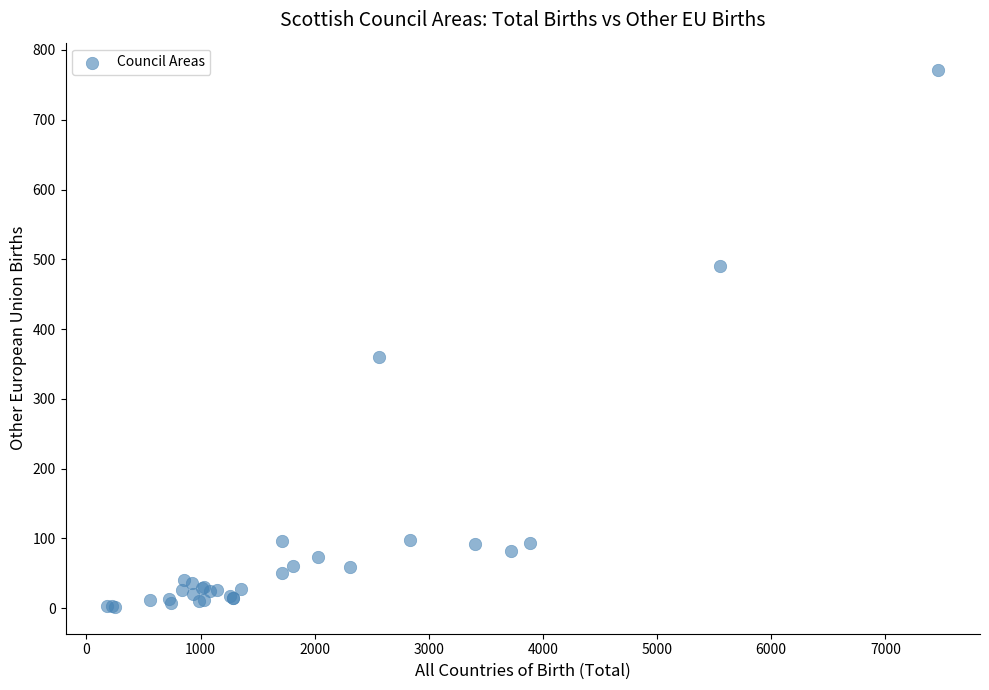

What Y value in the scatter plot is closest to 387?

360